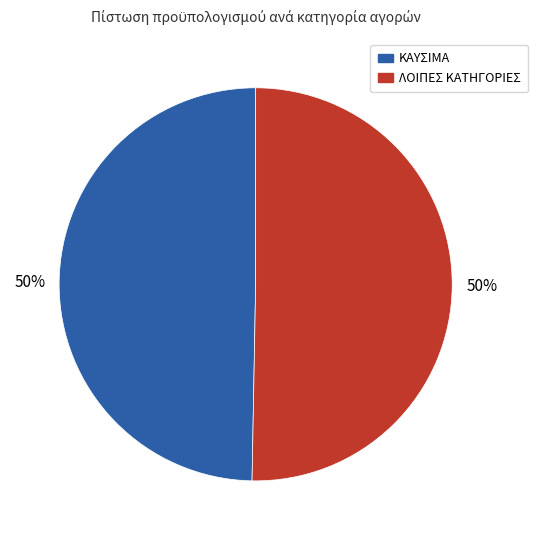

What percentage is the ΛΟΙΠΕΣ ΚΑΤΗΓΟΡΙΕΣ slice, to the nearest percent?

50%